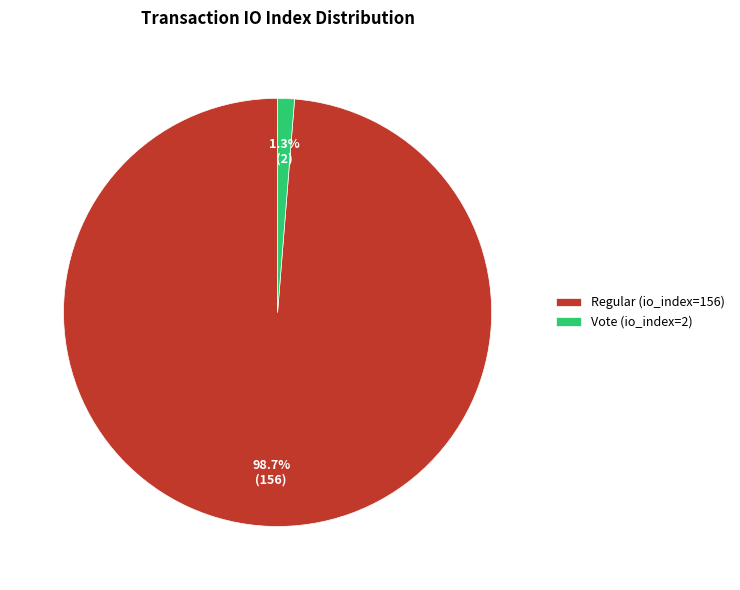

To the nearest percent, what is the average slice percentage?

50%